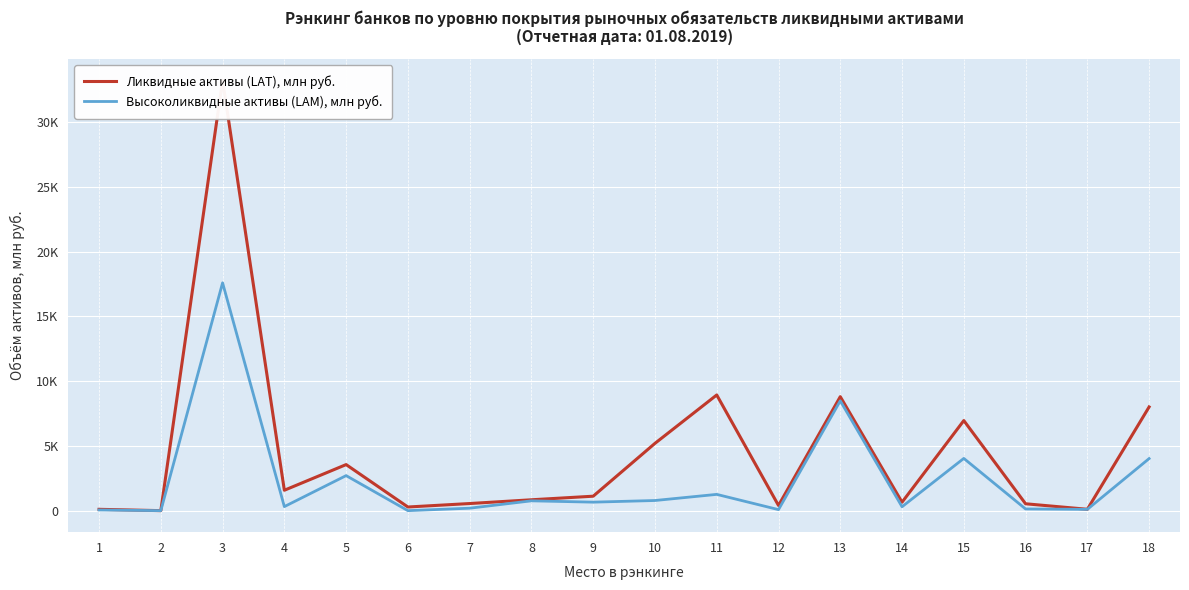

What is the value of the Высоколиквидные активы (LAM), млн руб. point at the 12th from the left?

79.4